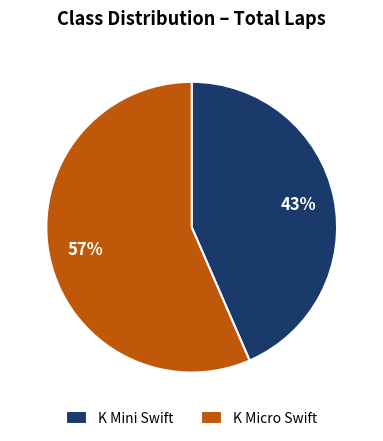

To the nearest percent, what is the combined percentage of K Mini Swift and K Micro Swift?

100%